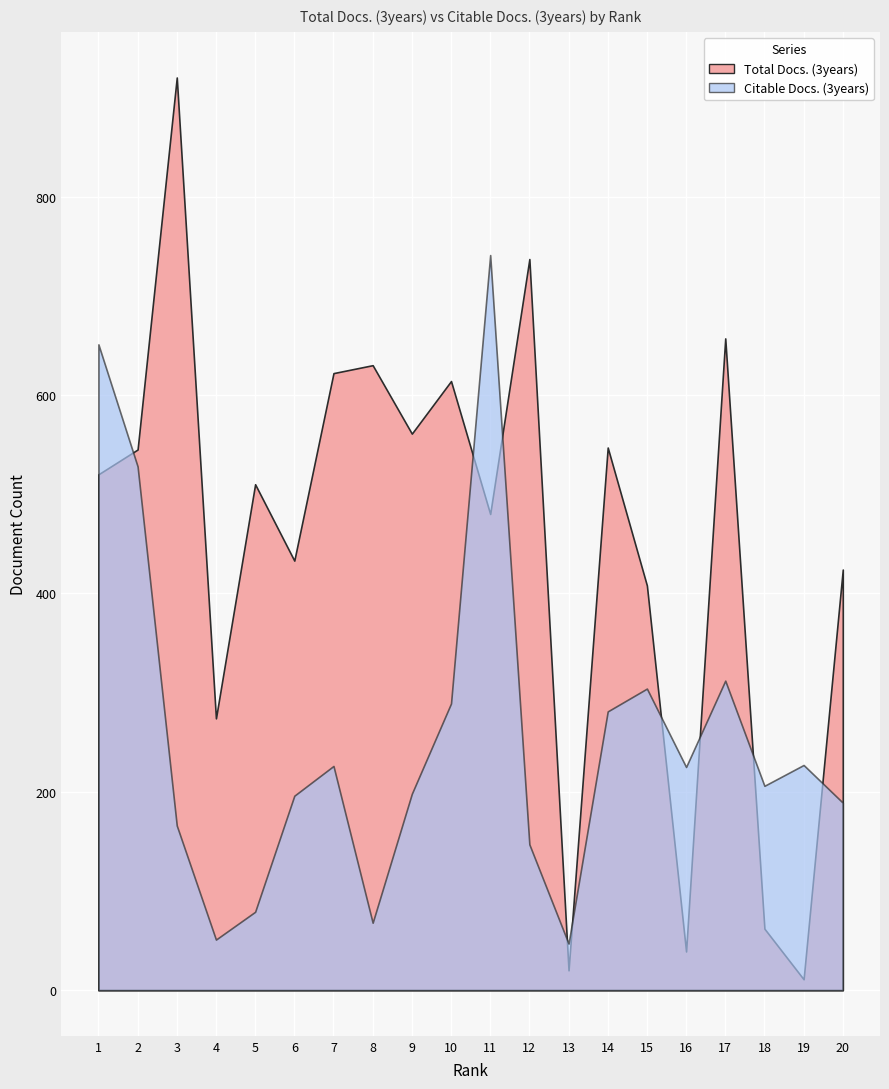

What is the greatest value displayed?

920